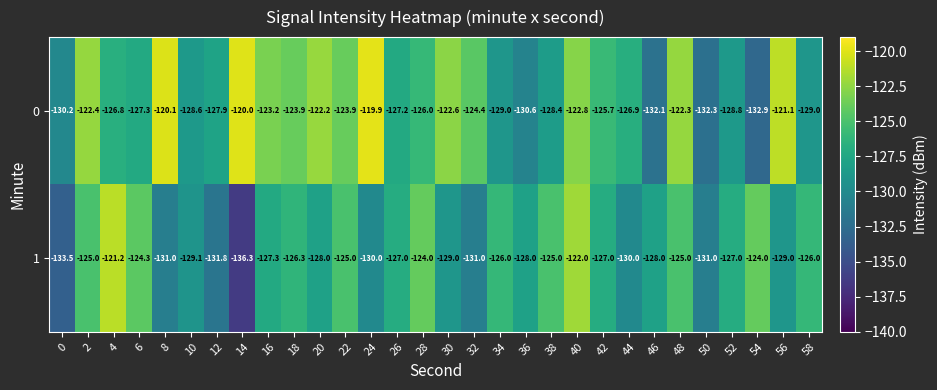

What is the total value across all series at 38?

-253.4